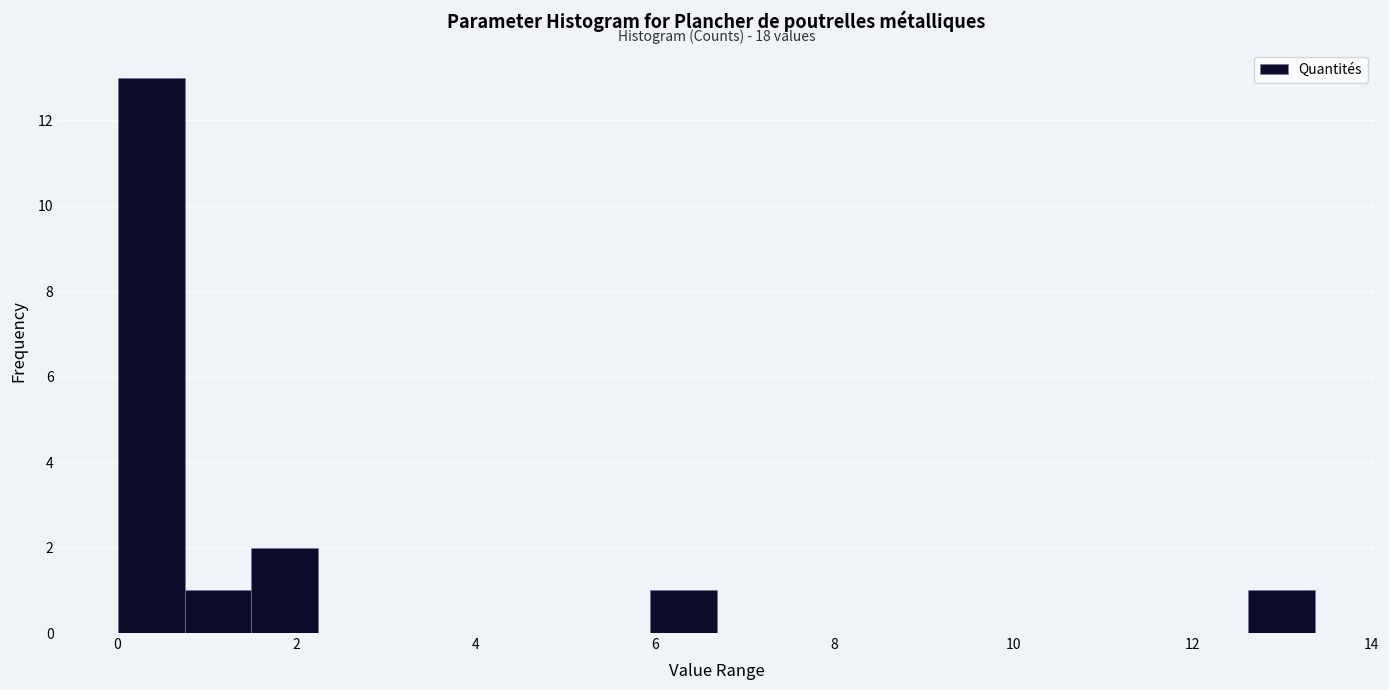

Around what value on the x-axis is the tallest bar? Give the approximate position of its centre, as read against the axis.

0.4